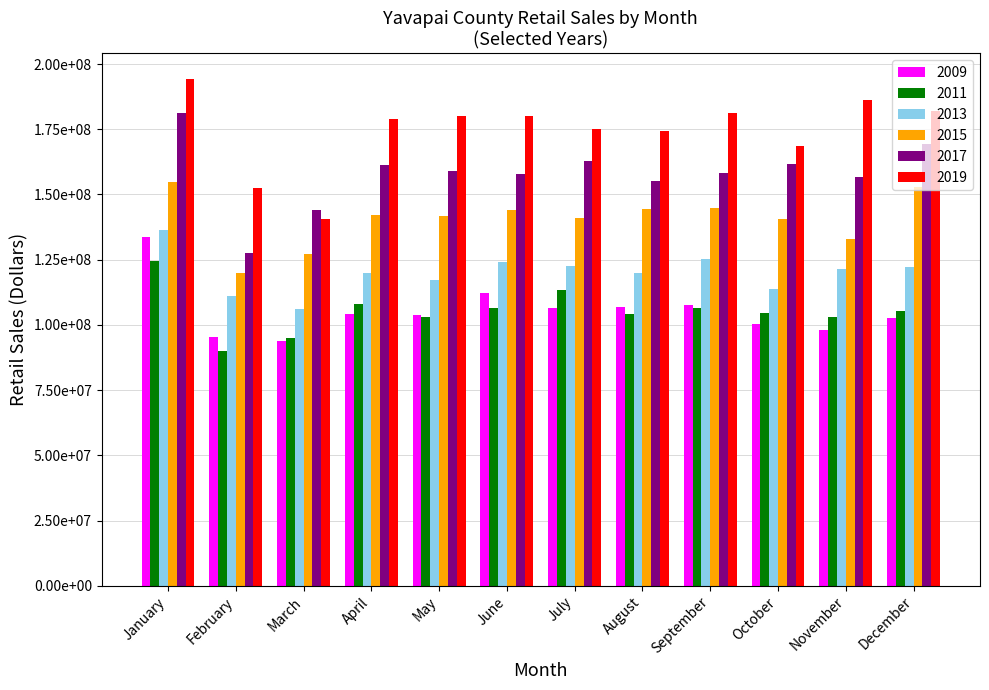

Are the bars grouped side by side (vs. stacked)?

Yes